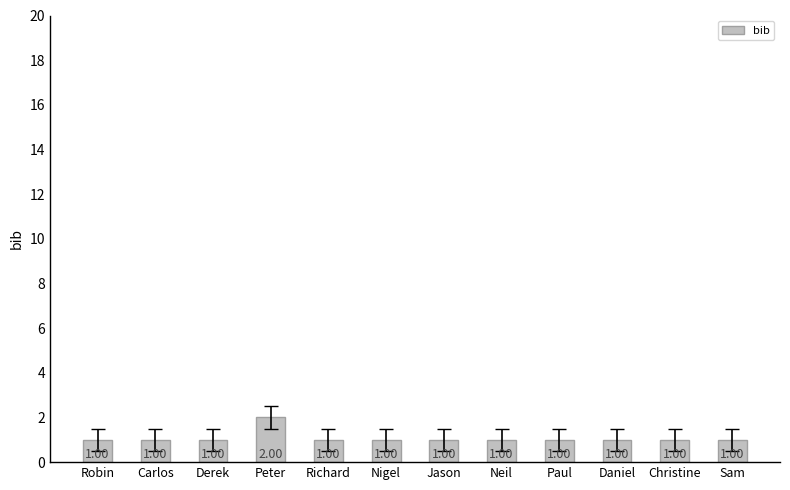

What is the label of the 8th bar from the left?

Neil